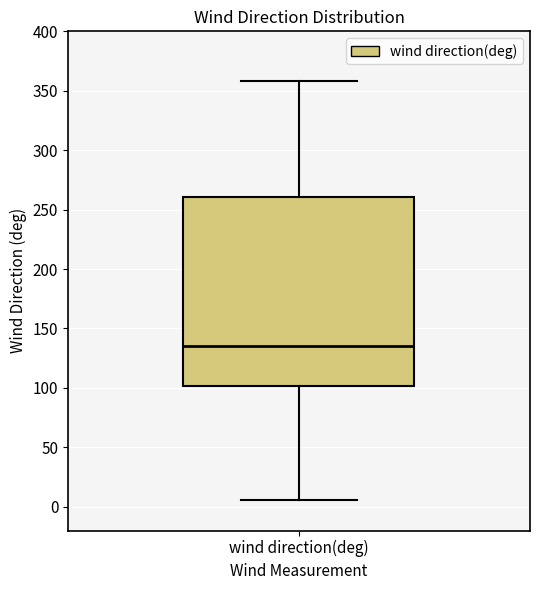

Read this box plot against the y-axis: the position of the median line, the range covered by the box, and the ends of both whiskers. The values are not printed on the chart, so give them approximately, as read against the axis.

median 135, box 100 to 260, whiskers 5 to 360